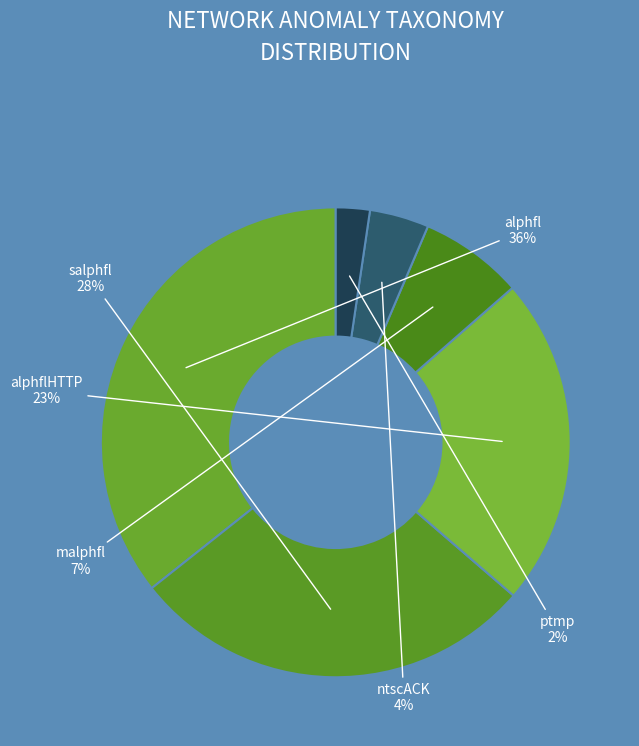

What percentage is the alphflHTTP slice, to the nearest percent?

23%